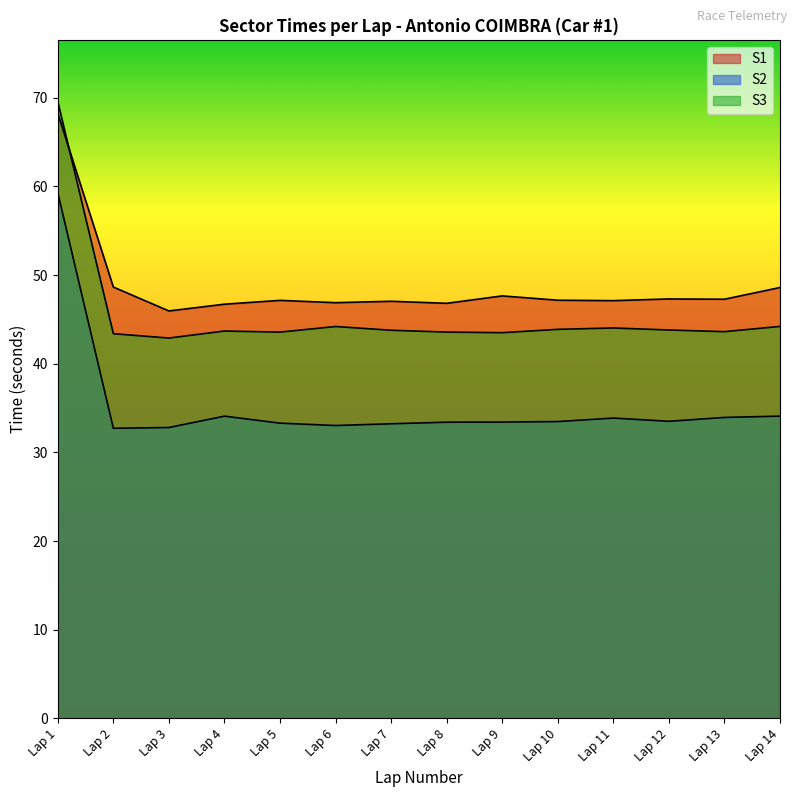

What is the sum of the S2 values at Lap 12 and Lap 11?

67.4